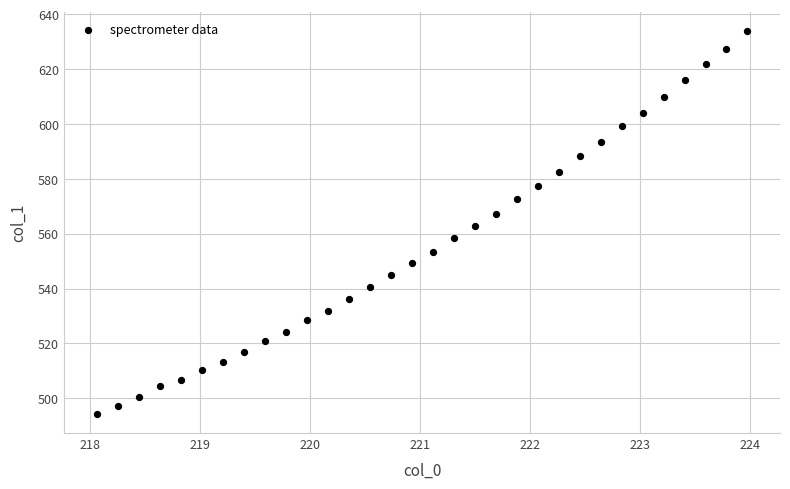

What is the range of Y values (max minus min)?

139.7